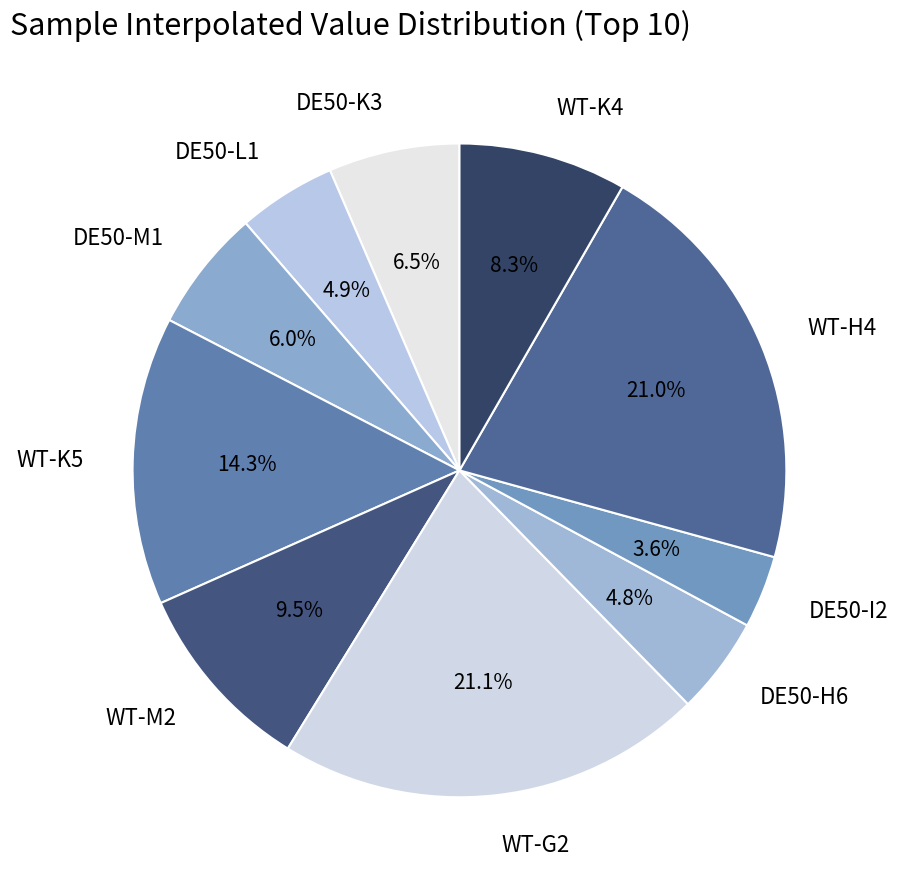

What percentage is the DE50-I2 slice, to the nearest percent?

4%